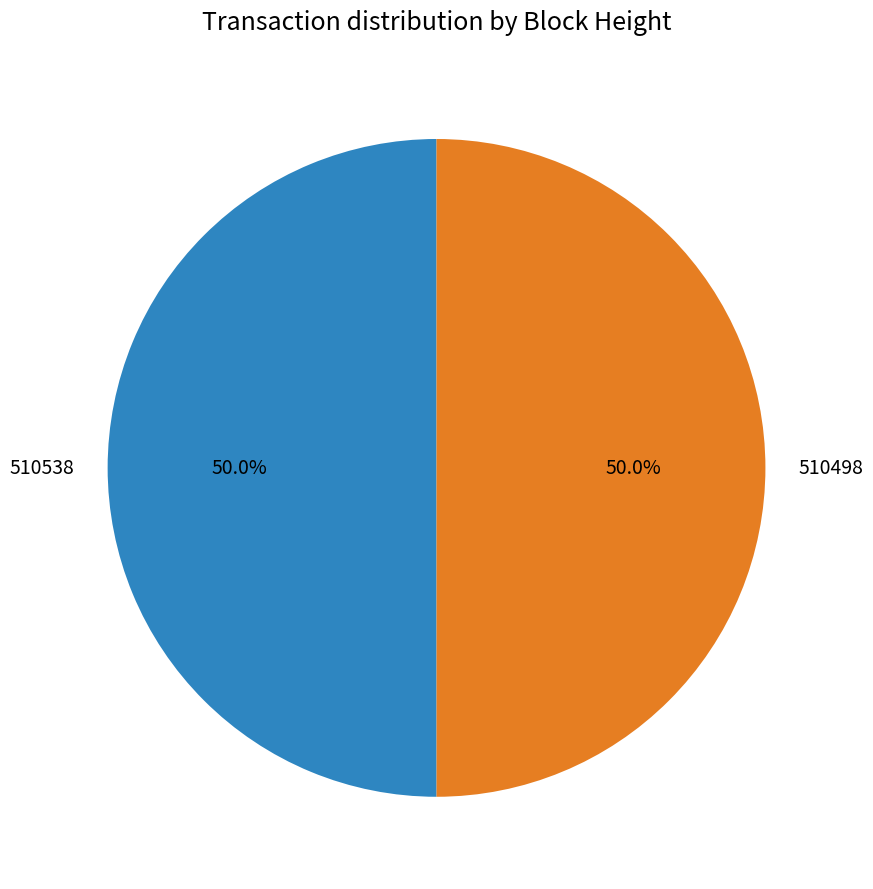

What is the ratio of the value at 510498 to the value at 510538?

1.0